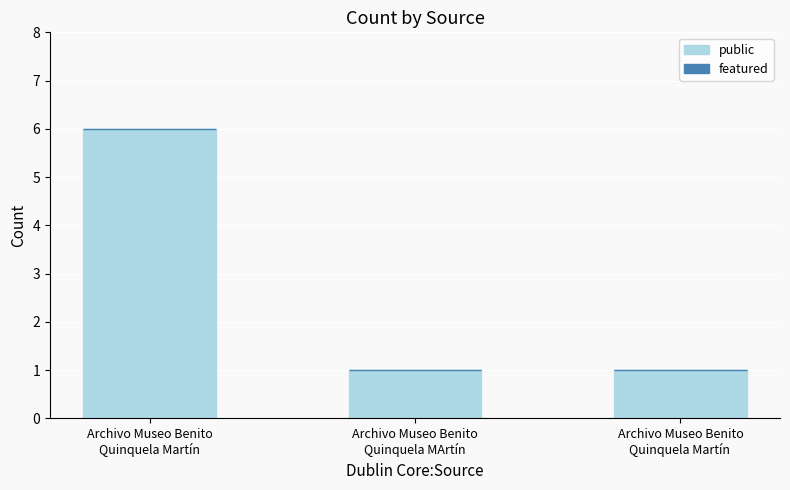

Does the chart contain stacked bars?

No